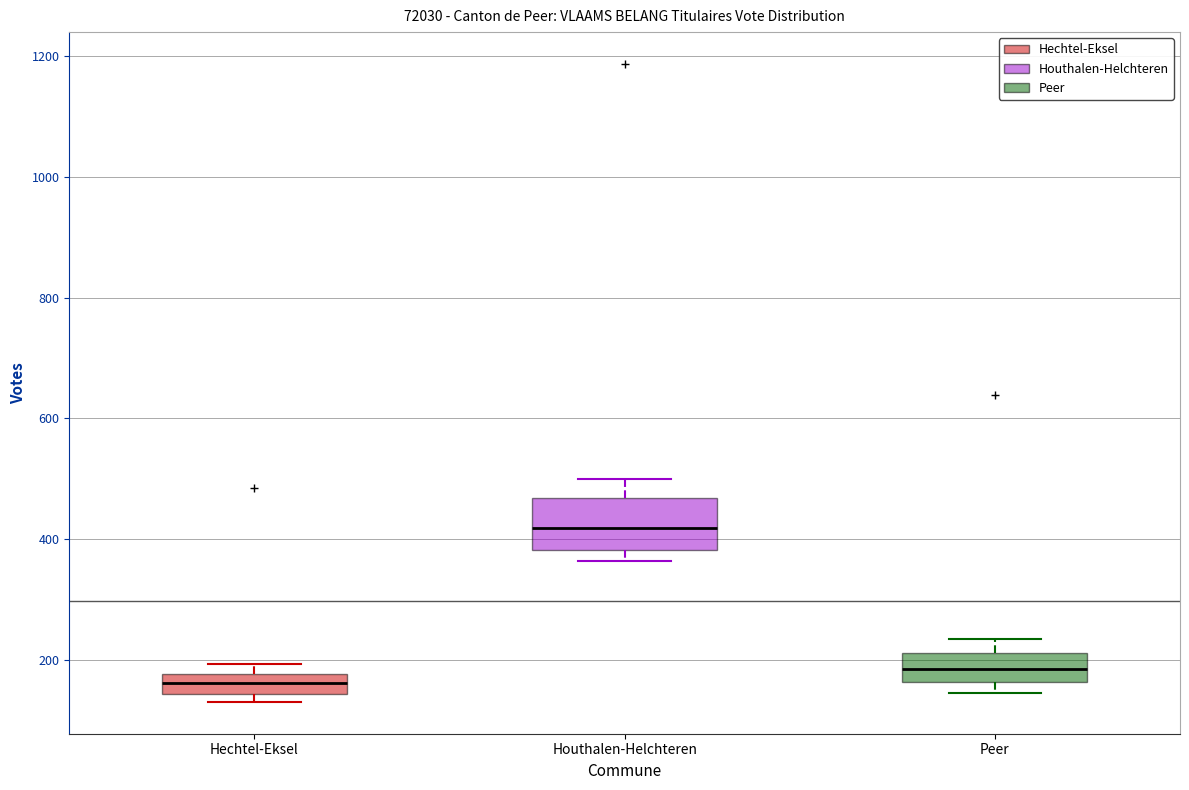

Which box is the tallest, from its lower edge to its upper edge?

Houthalen-Helchteren